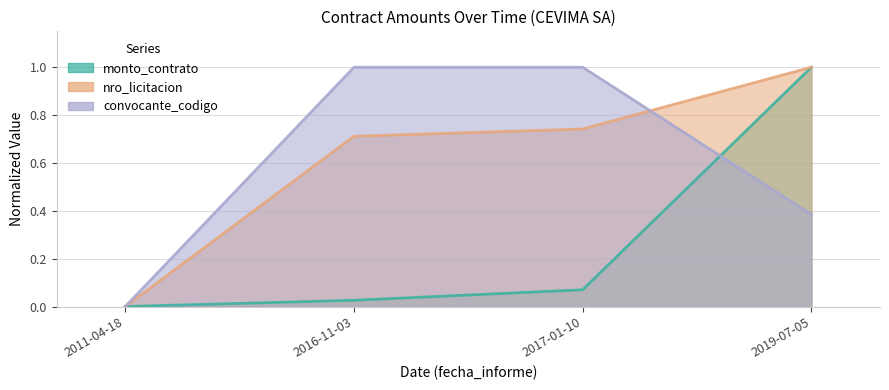

What is the difference between the highest and lowest values at 2019-07-05?

0.6